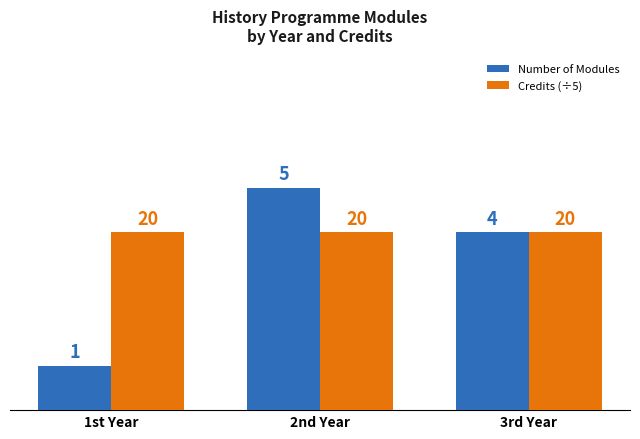

At which category is the sum across all series the highest?

2nd Year